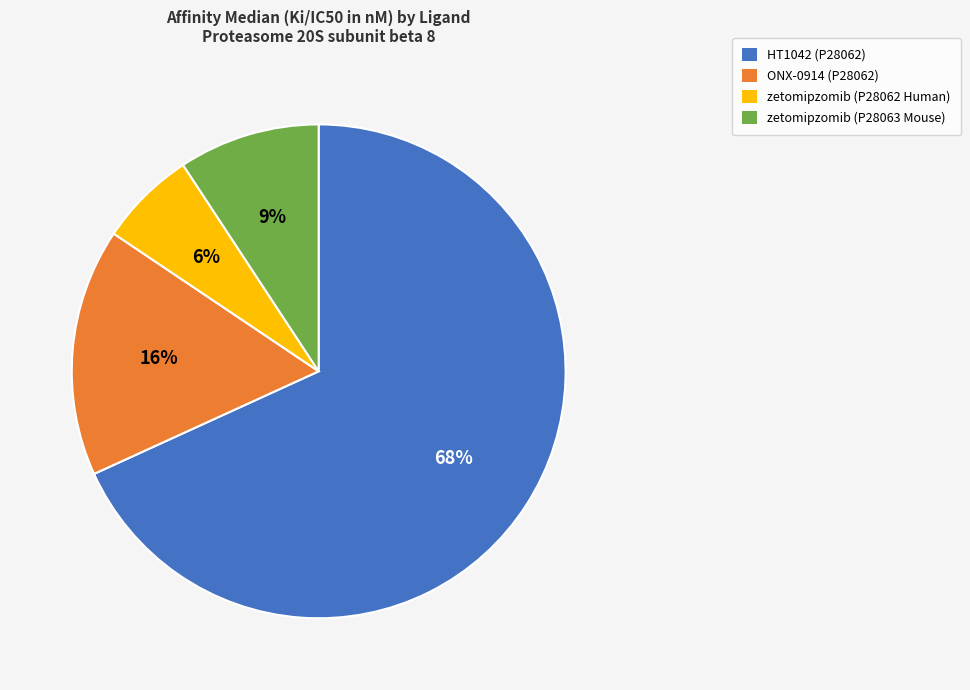

How many slices are in this pie chart?

4